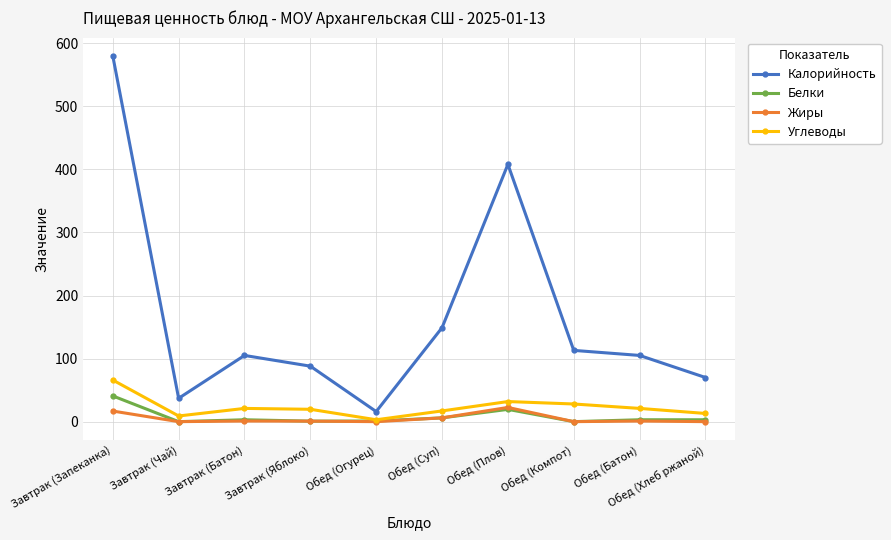

True or false: Жиры and Калорийность intersect in this chart.

False